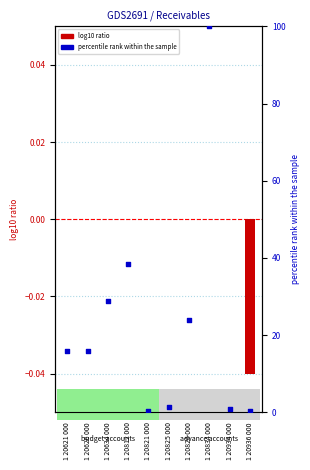

Which has a higher value, 1 20936 000 or 1 20834 000?

1 20834 000